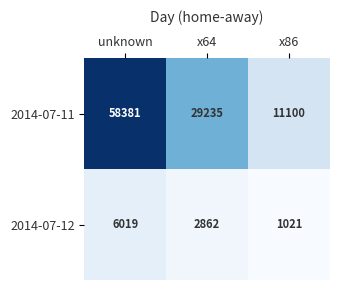

Reading left to right, list all the values displayed in this chart.

2014-07-11: unknown=58381	x64=29235	x86=11100
2014-07-12: unknown=6019	x64=2862	x86=1021